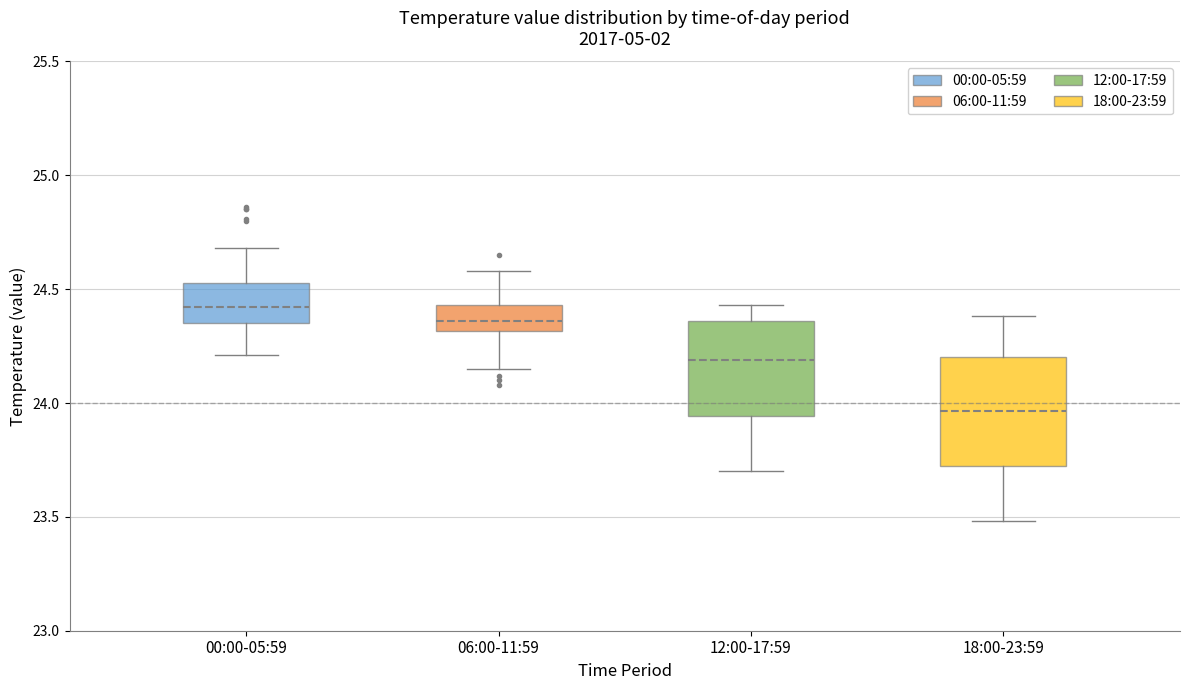

Which box is the tallest, from its lower edge to its upper edge?

18:00-23:59